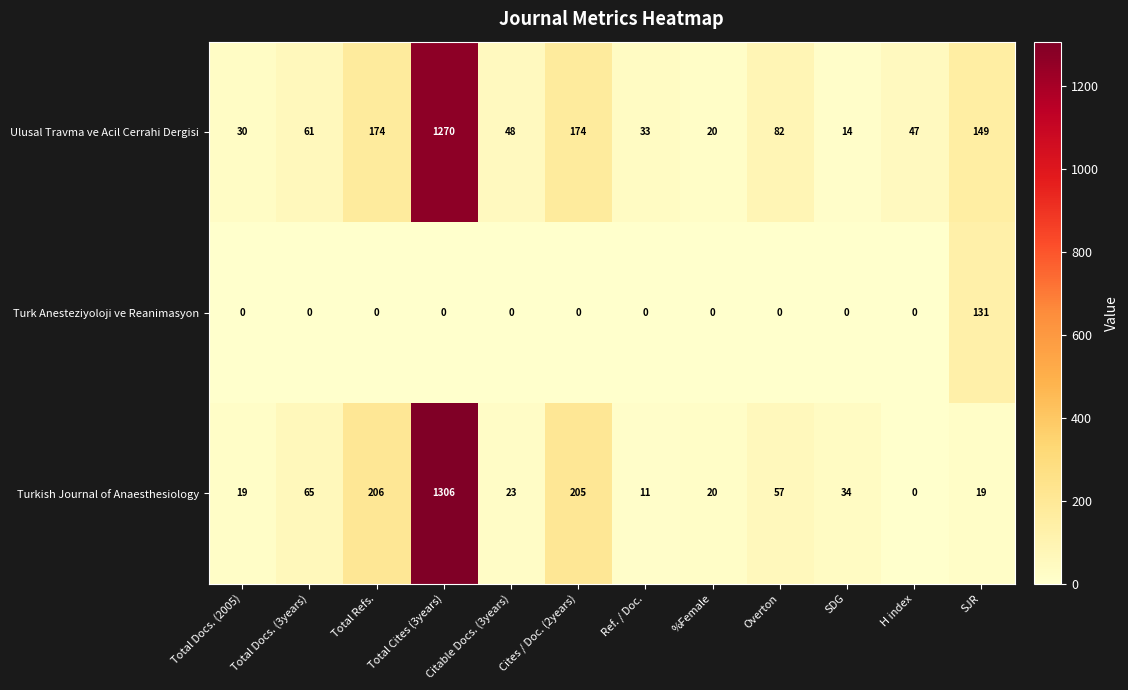

Which category has the highest value in the Ulusal Travma ve Acil Cerrahi Dergisi series?

Total Cites (3years)